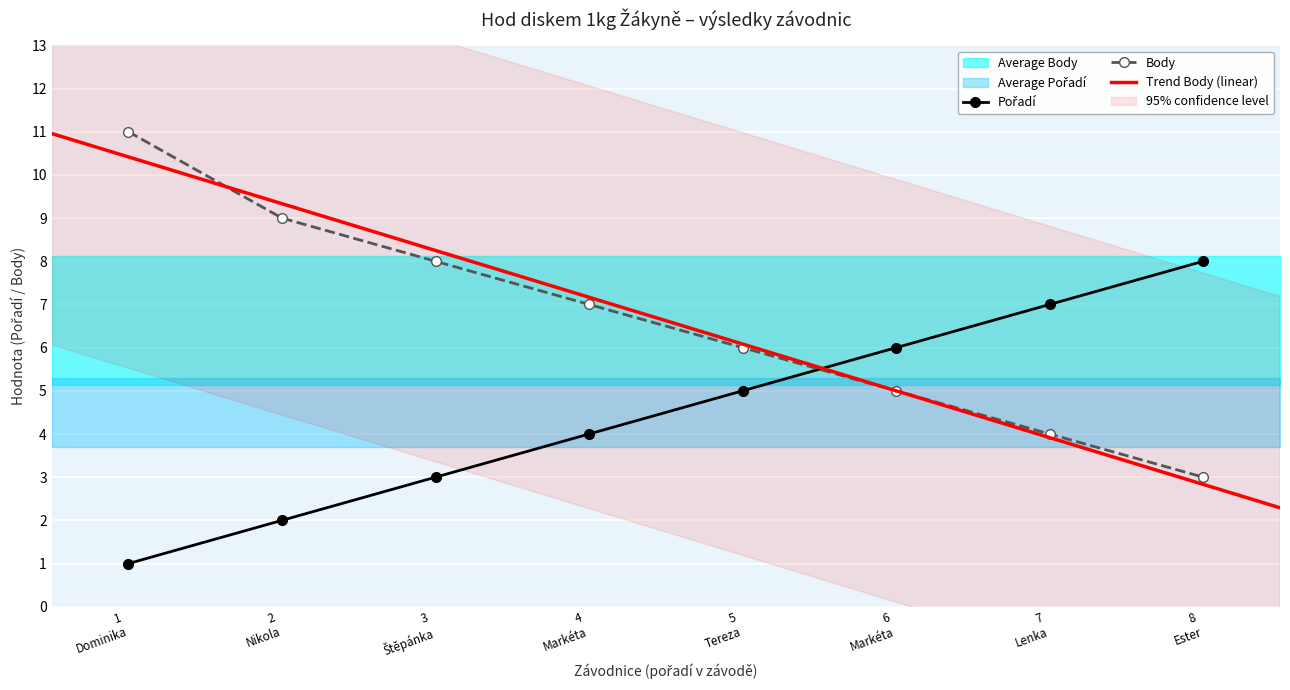

What is the difference between the maximum and second lowest values in the Body series?

7